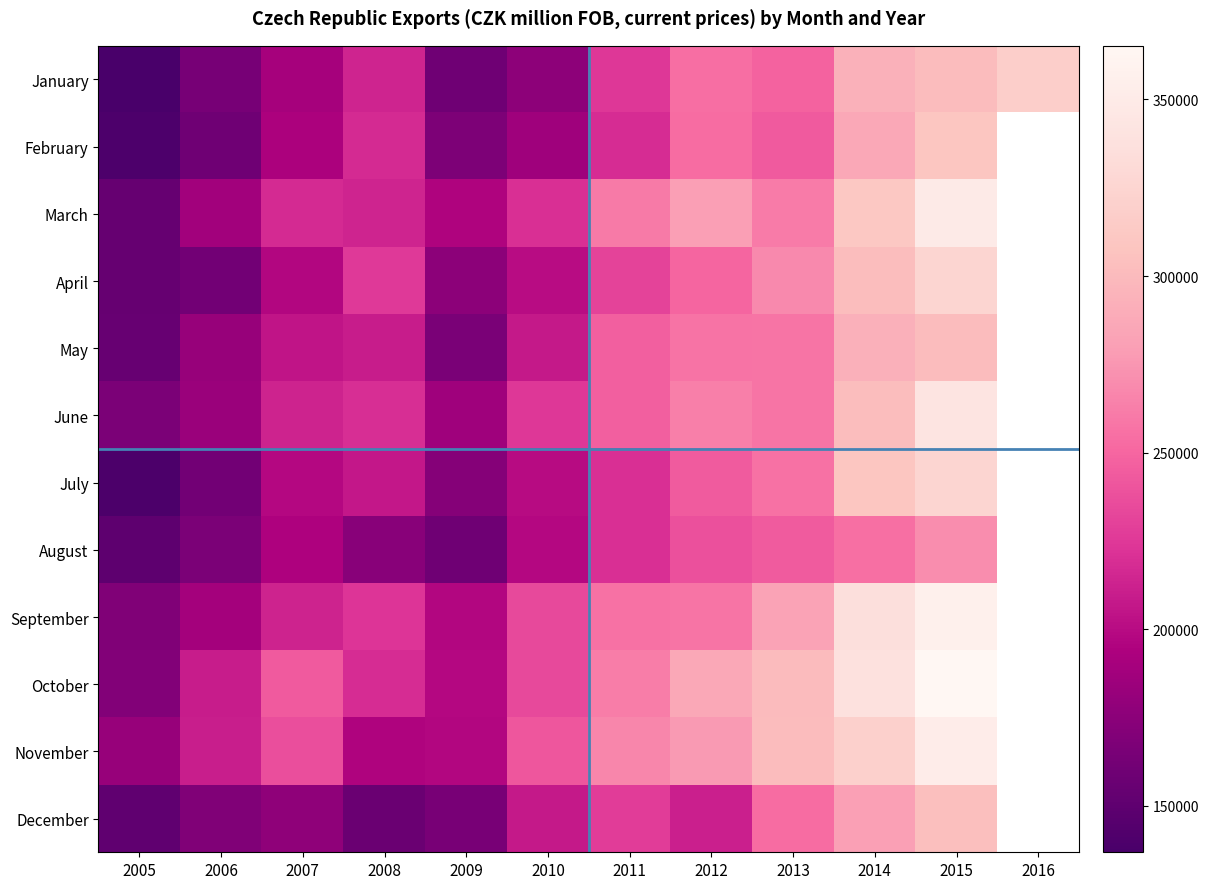

What is the difference between the March values at 2015 and 2006?

161500.0